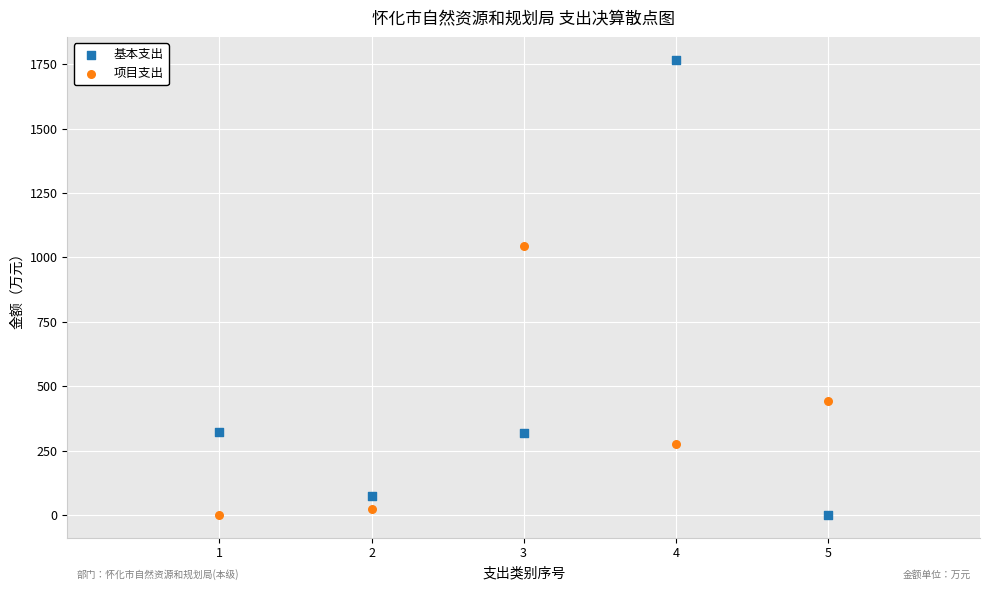

Which series has the largest Y range (max minus min)?

基本支出